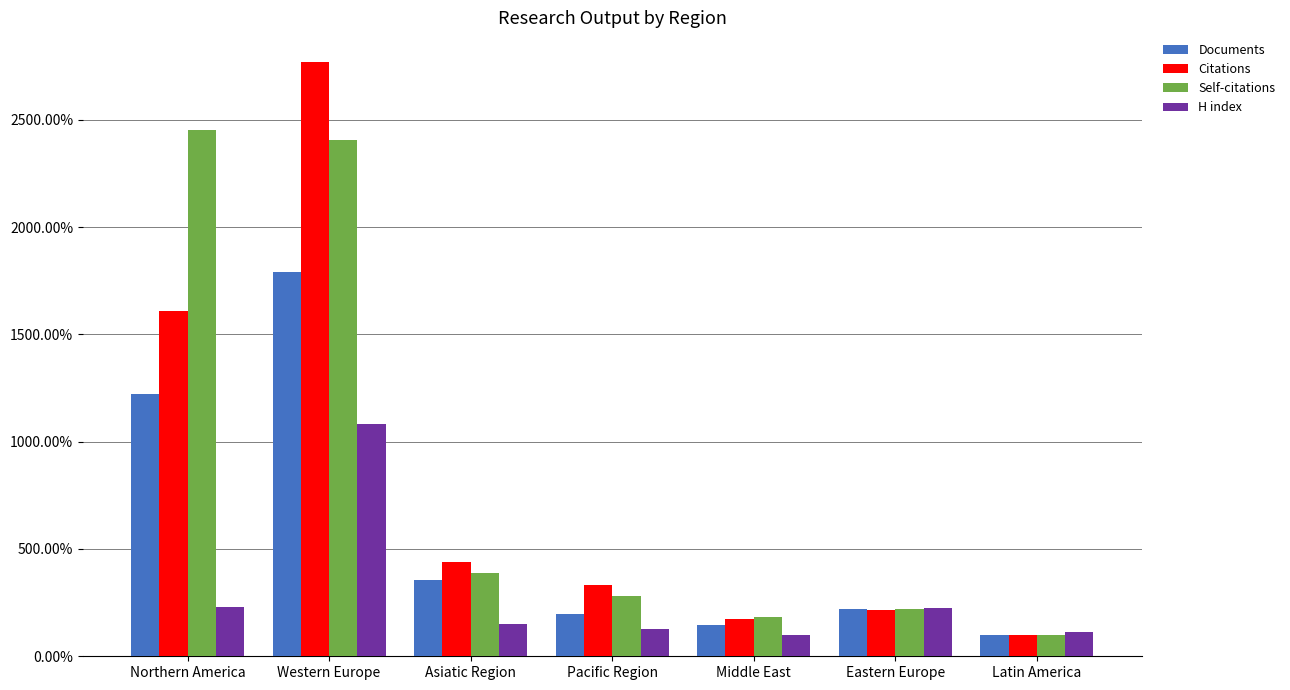

What is the difference between the maximum and minimum values in the H index series?

982.5